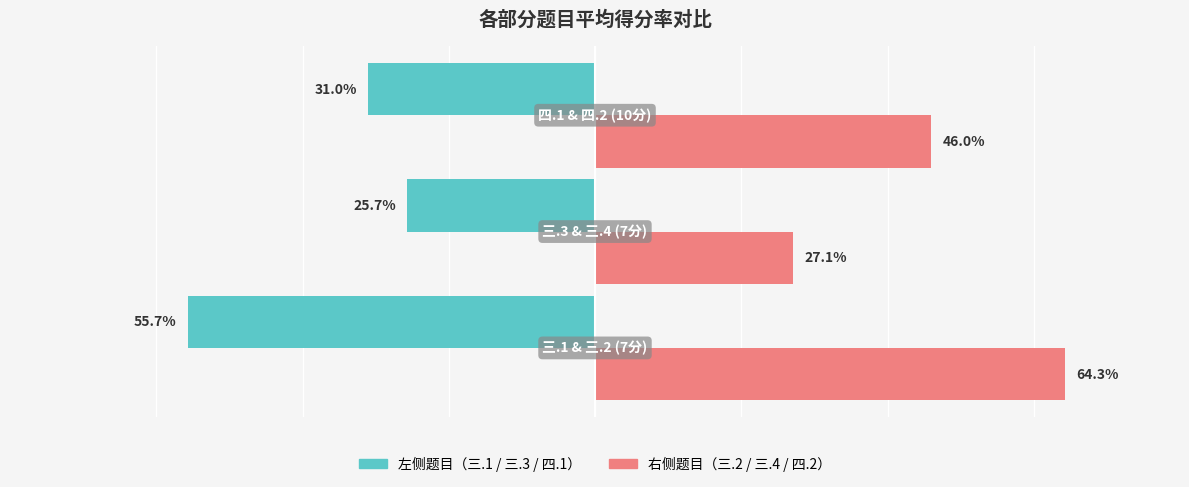

The value of 三.x 左题 at 0 is -80.3. True or false?

False